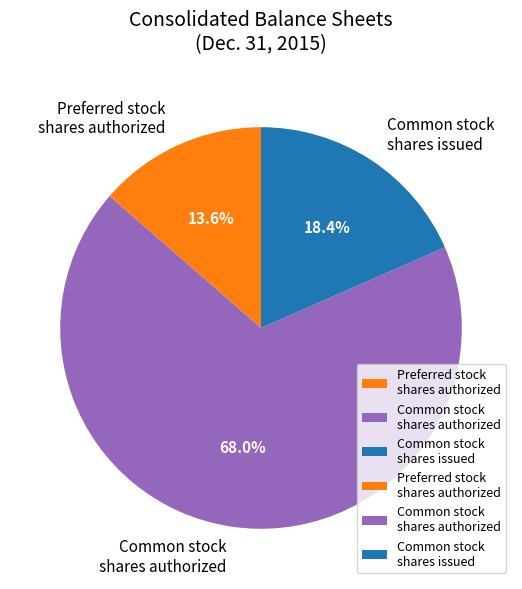

Does any single category account for the majority?

Yes